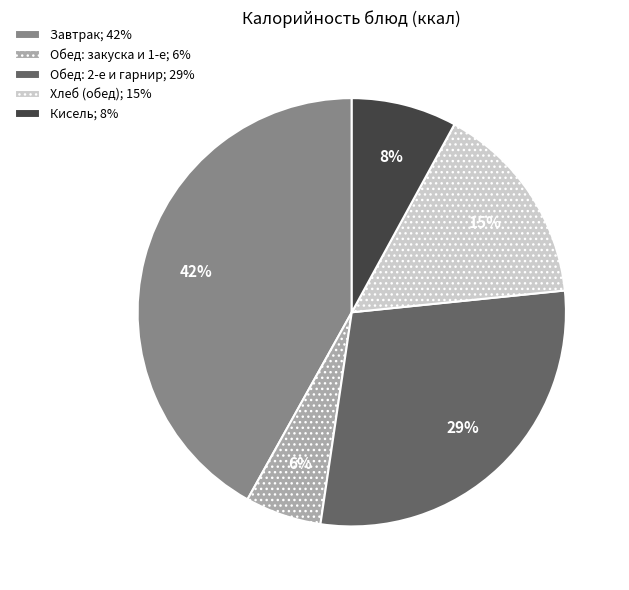

Is there any slice that represents more than half of the pie?

No